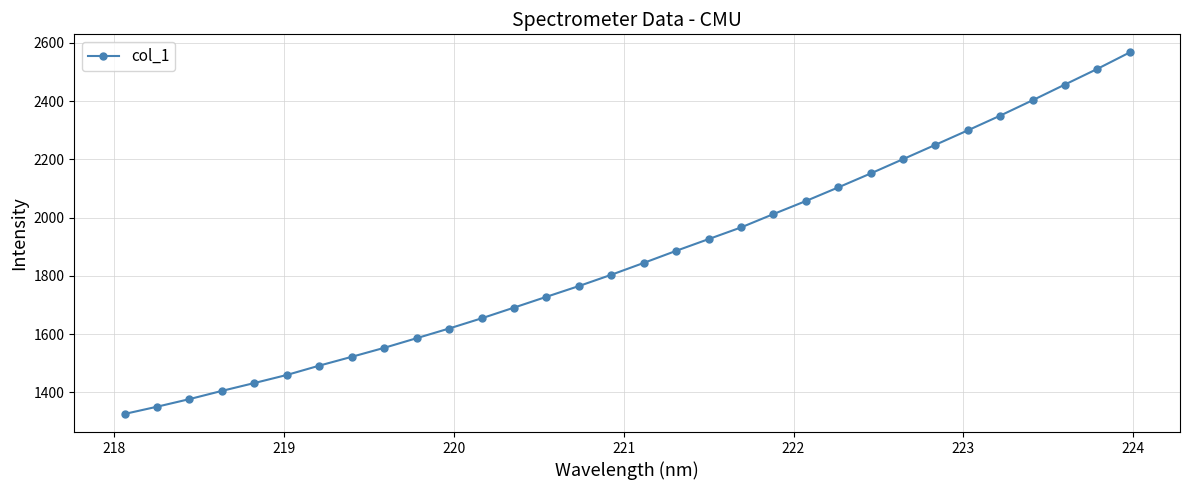

What is the difference between the maximum and second lowest values?

1216.9